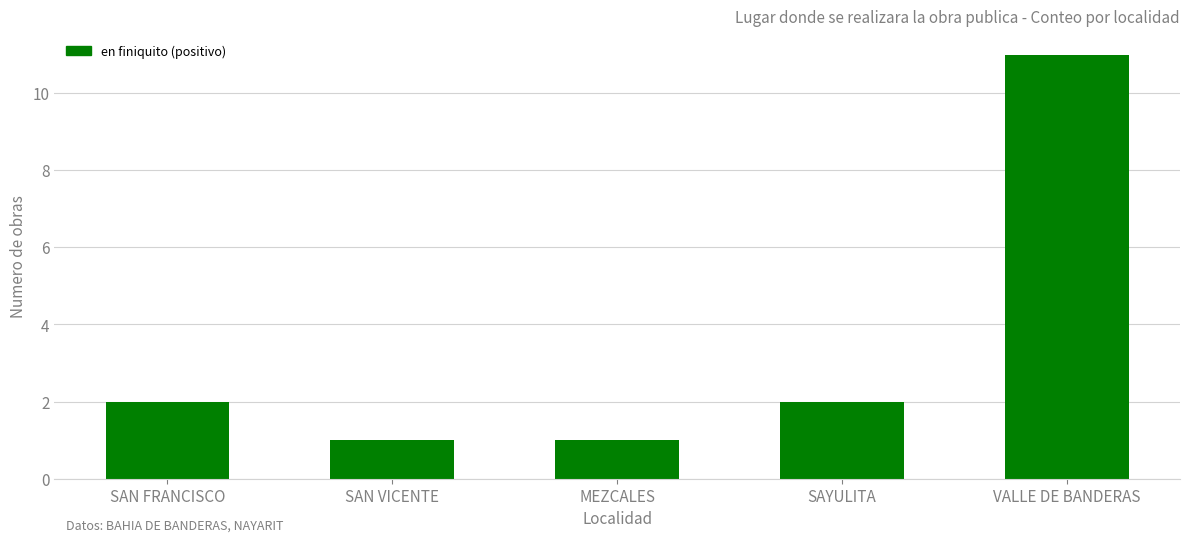

Reading right to left, extract all data points from this chart.

VALLE DE BANDERAS=11	SAYULITA=2	MEZCALES=1	SAN VICENTE=1	SAN FRANCISCO=2